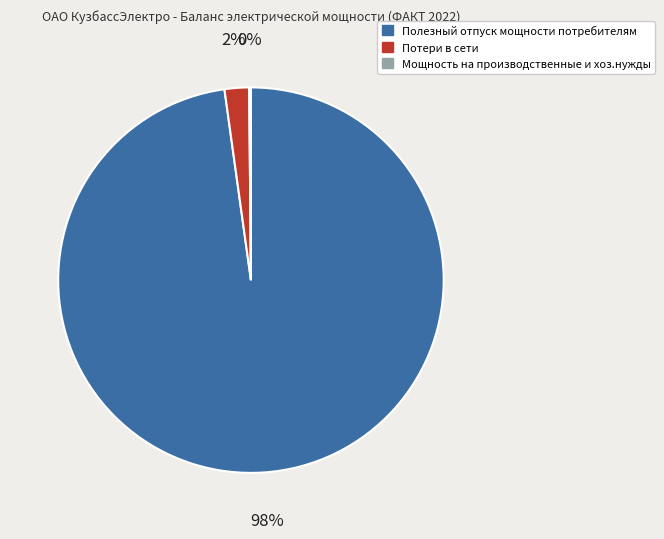

Is it true that Потери в сети is 9% of the pie?

False